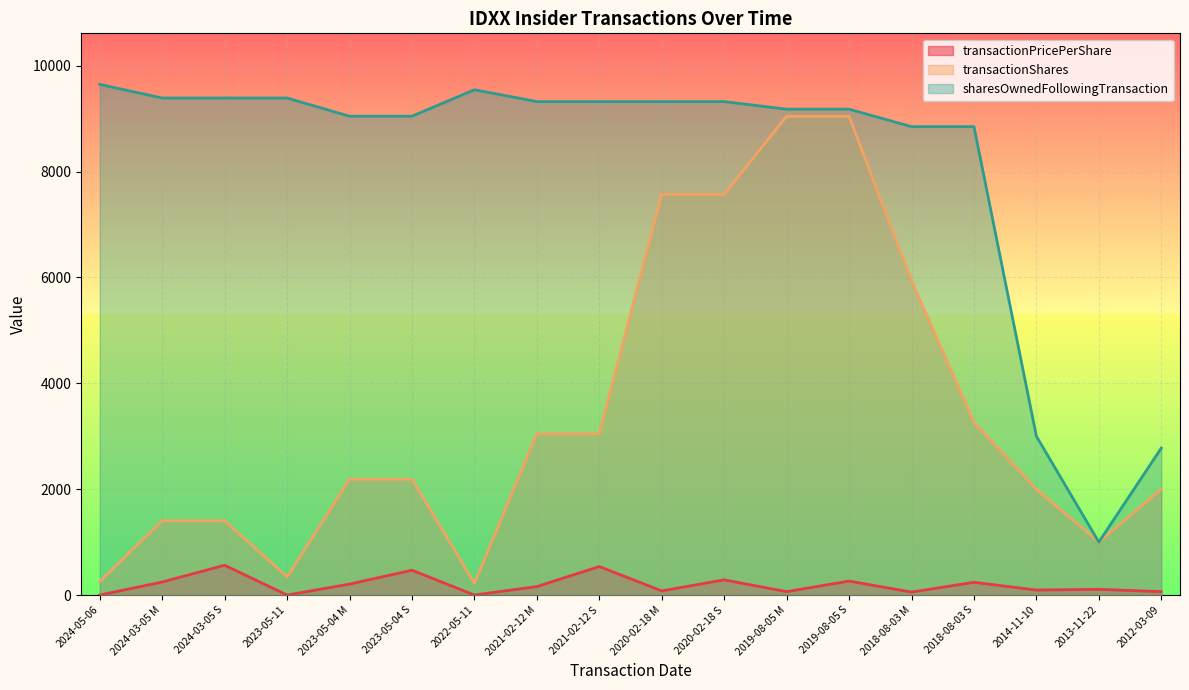

True or false: transactionPricePerShare and transactionShares intersect in this chart.

False